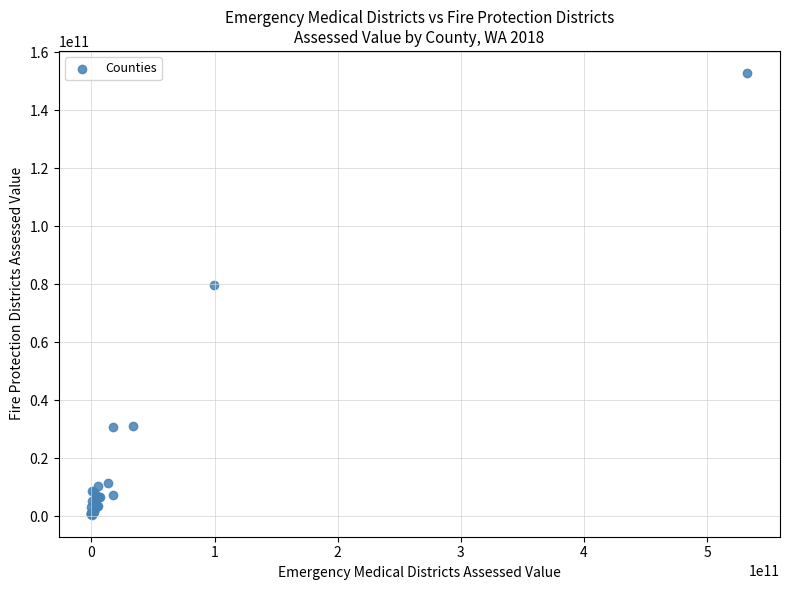

What Y value in the scatter plot is closest to 76677619970?

79861734804